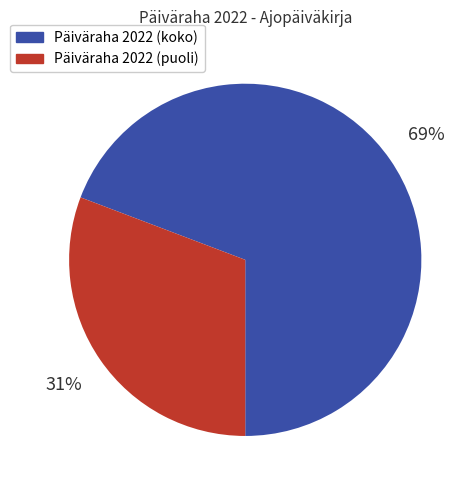

Which category accounts for the majority?

Päiväraha 2022 (koko)